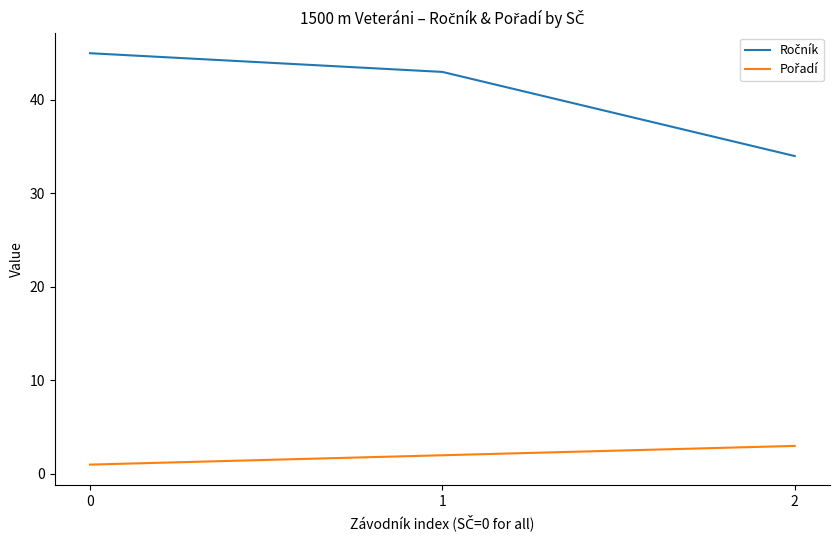

What is the spread (max minus min) of values at 0?

44